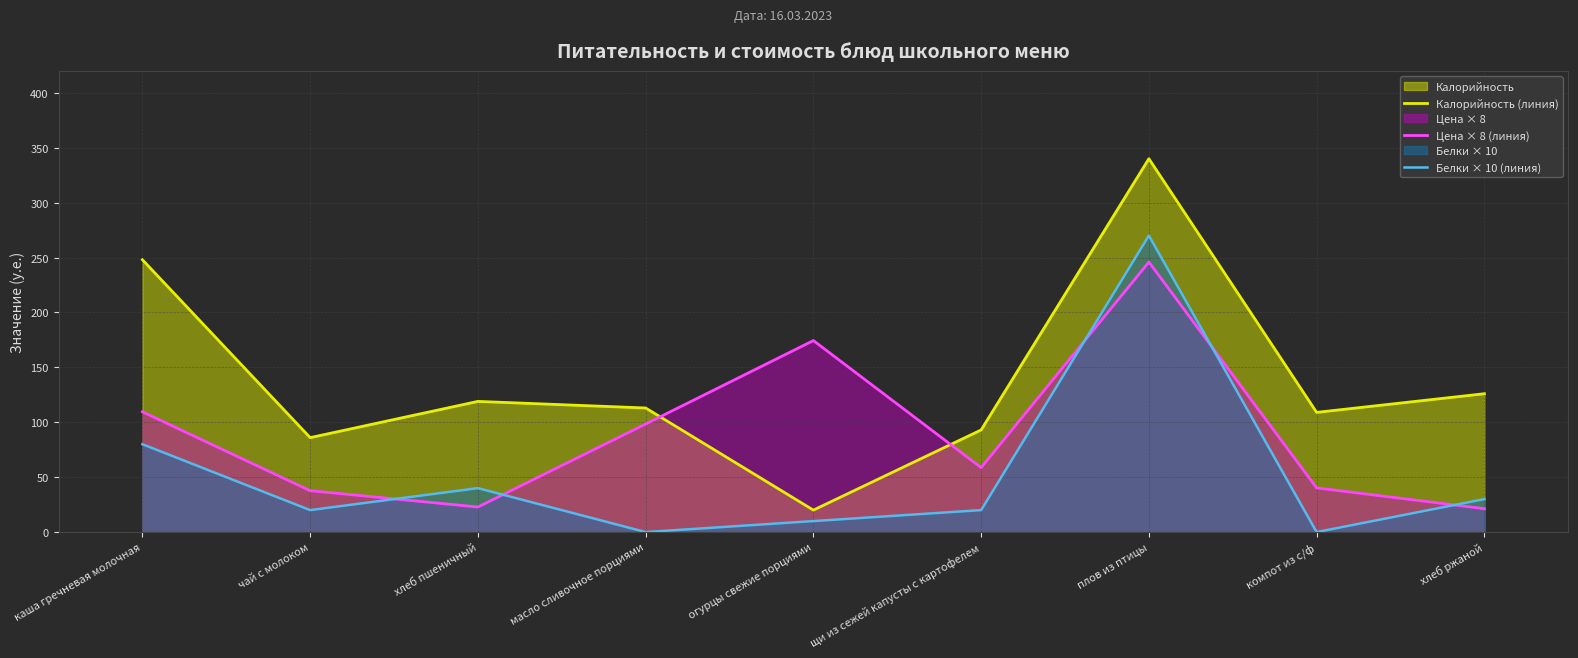

How many intersections are there between Калорийность (линия) and Цена × 8 (линия)?

2